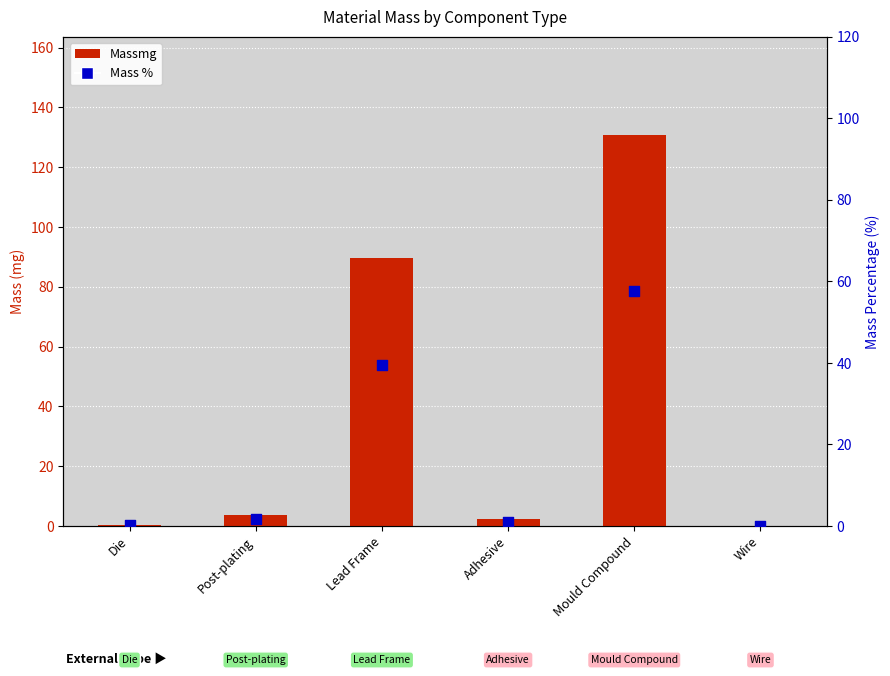

Which series contains the highest Y value?

Massmg